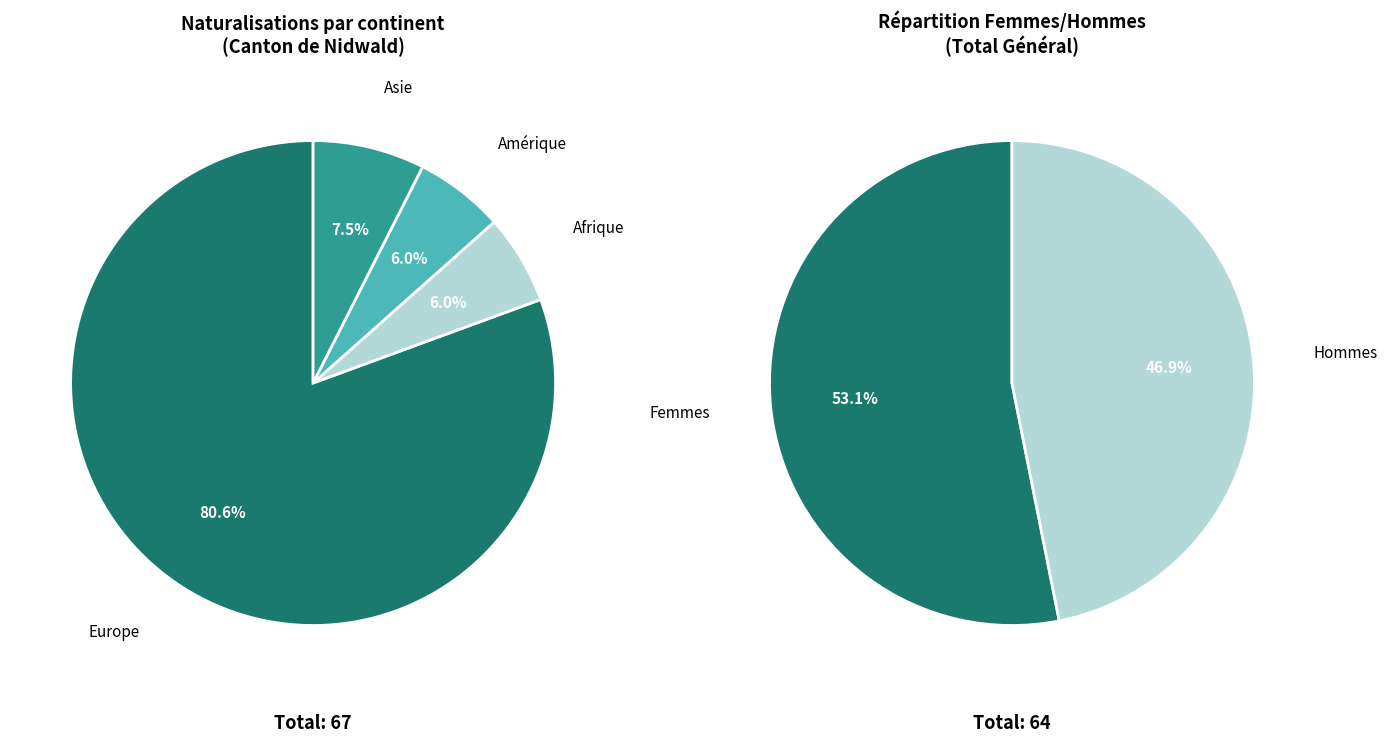

Combined, do Océanie and Afrique account for over 50%?

No